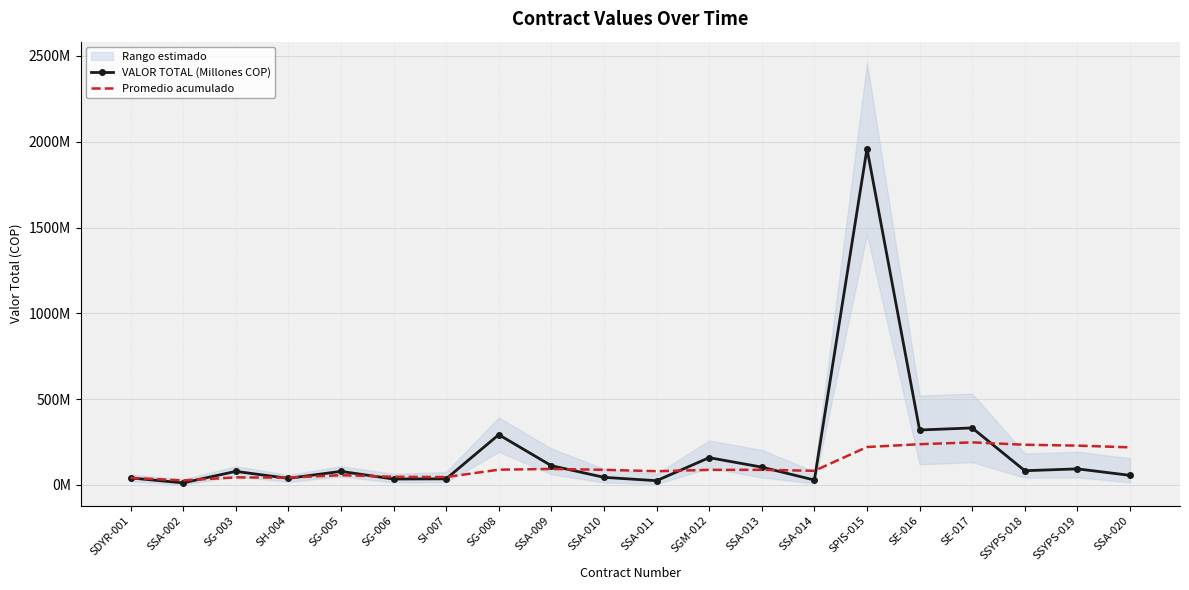

What is the label of the 4th point from the right?

SE-017